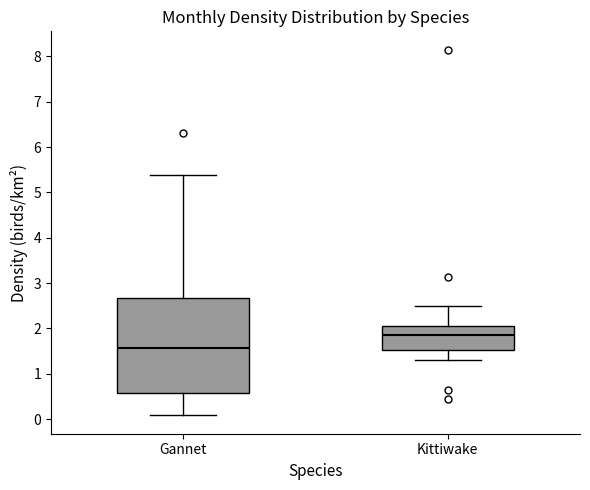

Where does the lower whisker of the box for Gannet end on the y-axis? The values are not printed on the chart, so give them approximately, as read against the axis.

0.1